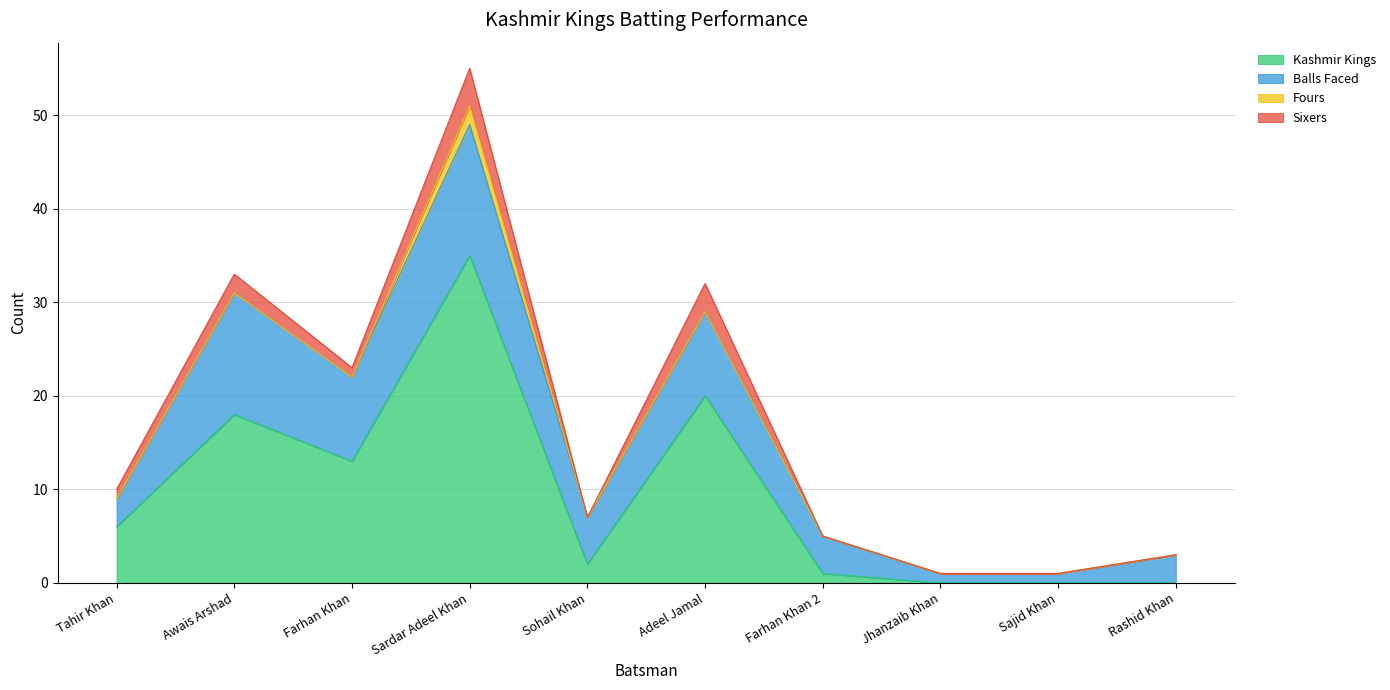

Between Farhan Khan 2 and Jhanzaib Khan, which series saw the biggest shift?

Balls Faced